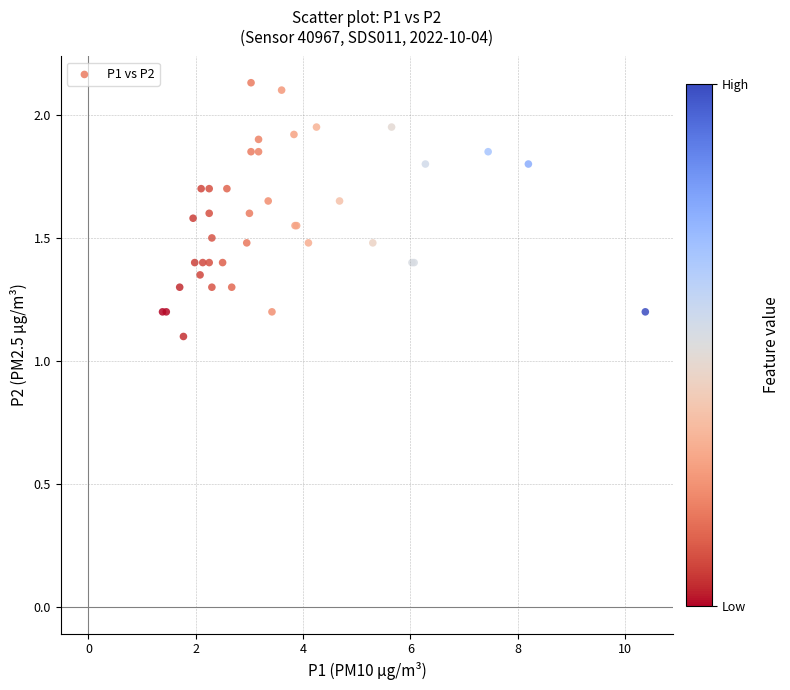

What Y value in the scatter plot is closest to 1?

1.1